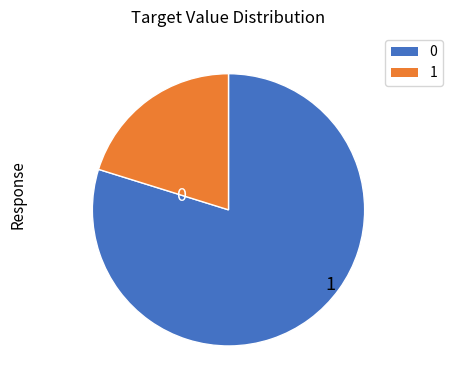

Does any single category account for the majority?

Yes